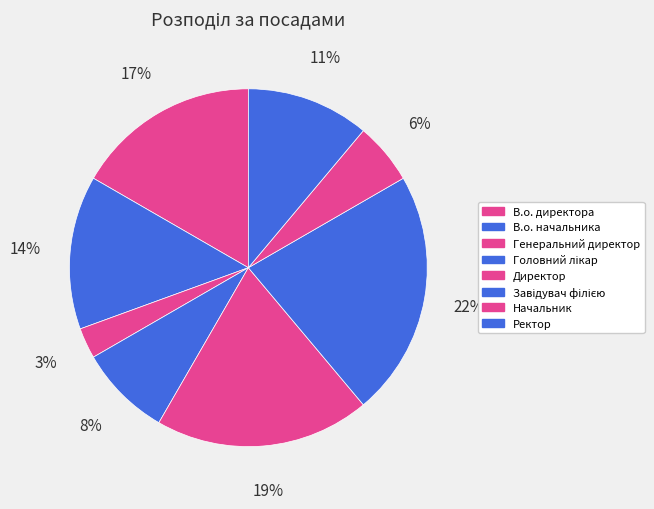

Do Завідувач філією and Ректор together represent more than half of the pie?

No